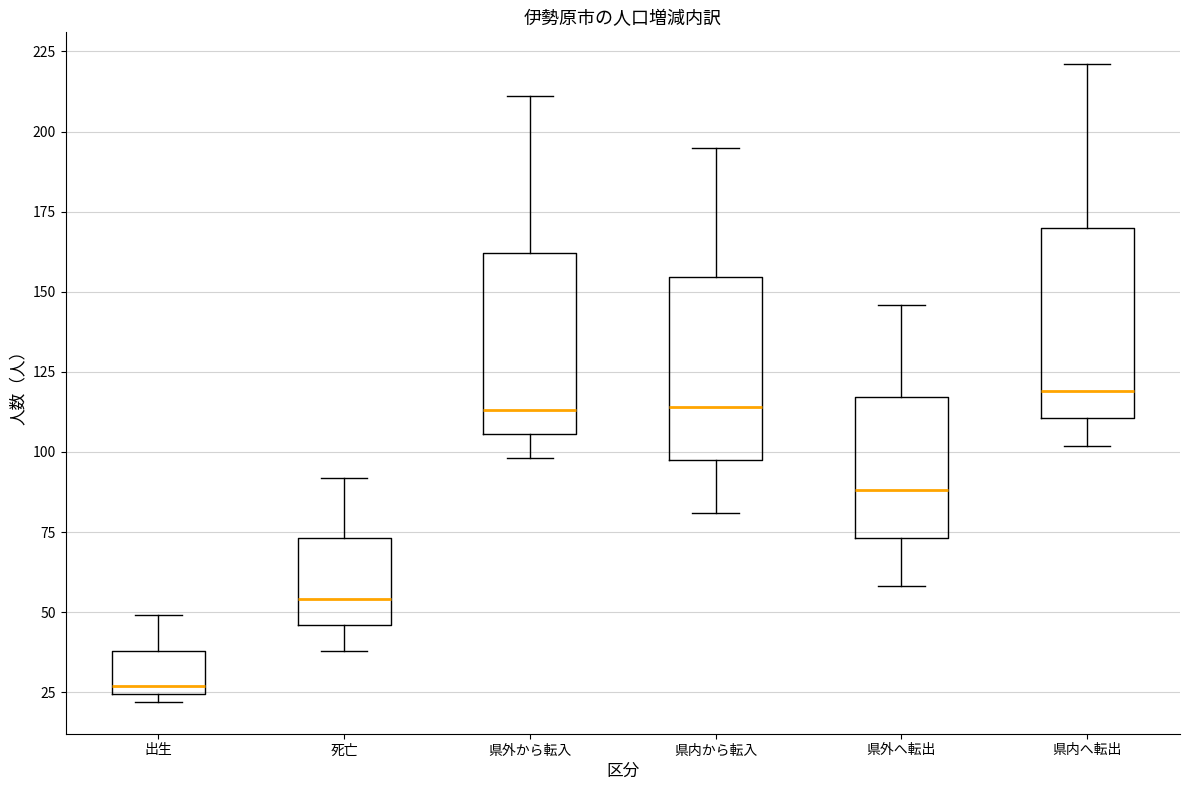

Reading left to right, transcribe this box plot: for each box, give where its median line is, the range the box spans, and where its two whiskers end, as read against the y-axis. The values are not printed on the chart, so give them approximately, as read against the axis.

出生: median 25 (just above the box's lower edge), box 25 to 40, whiskers 20 to 50
死亡: median 55, box 45 to 75, whiskers 40 to 90
県外から転入: median 115, box 105 to 160, whiskers 100 to 210
県内から転入: median 115, box 100 to 155, whiskers 80 to 195
県外へ転出: median 90, box 75 to 115, whiskers 60 to 145
県内へ転出: median 120, box 110 to 170, whiskers 100 to 220